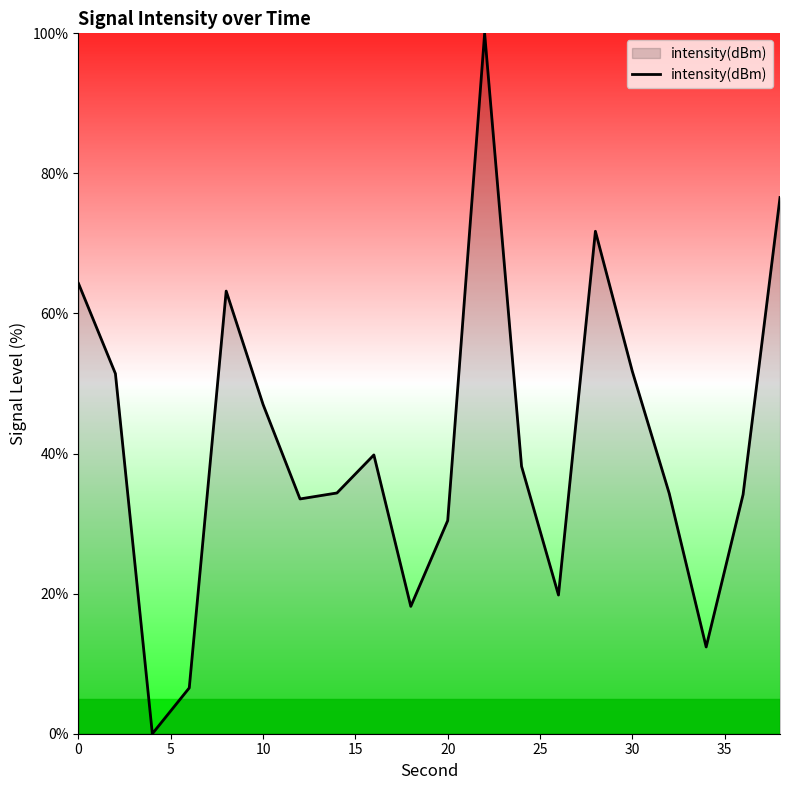

What is the greatest value displayed?

100.0